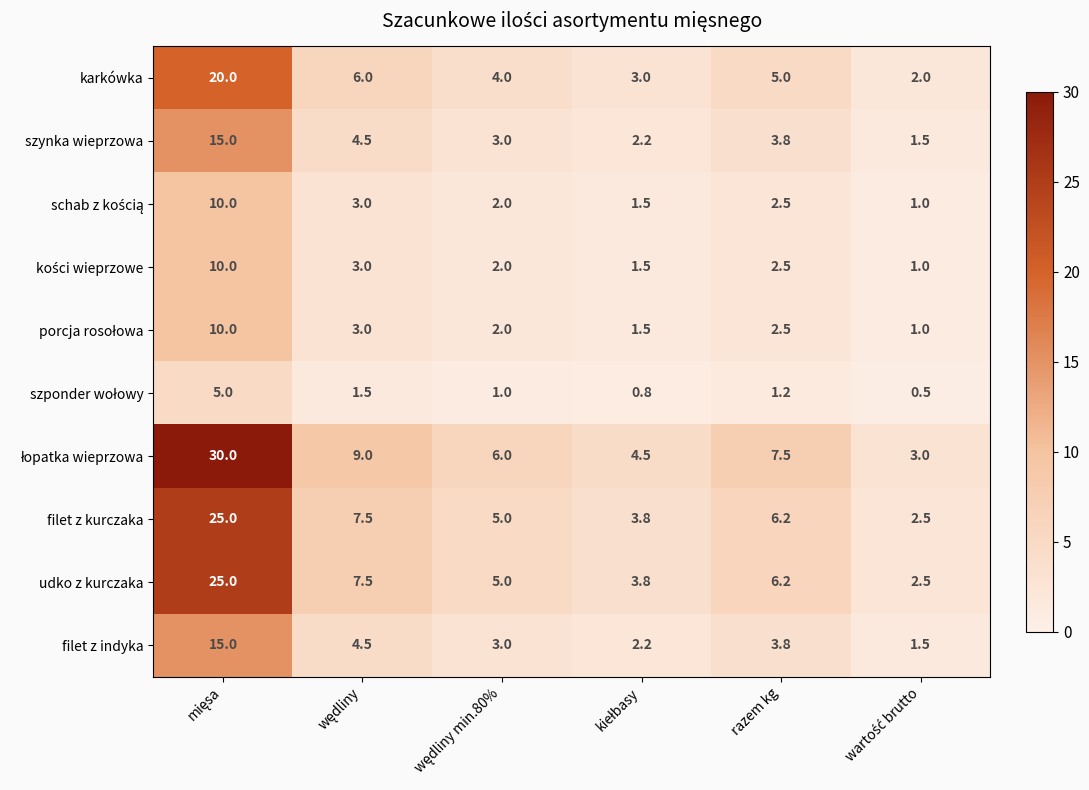

What is the maximum value shown in the chart?

30.0